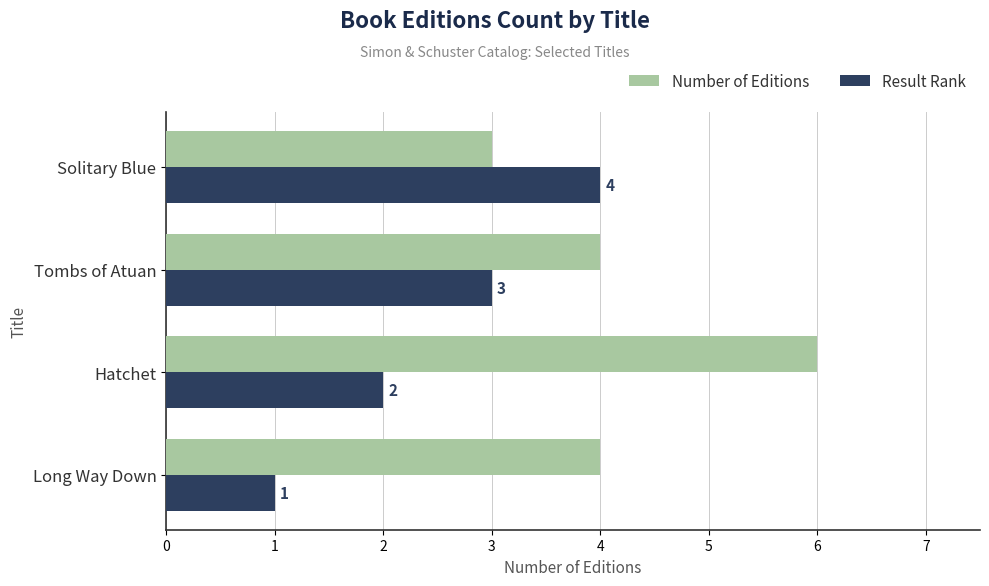

What is the difference between the maximum and second lowest values in the Result Rank series?

2